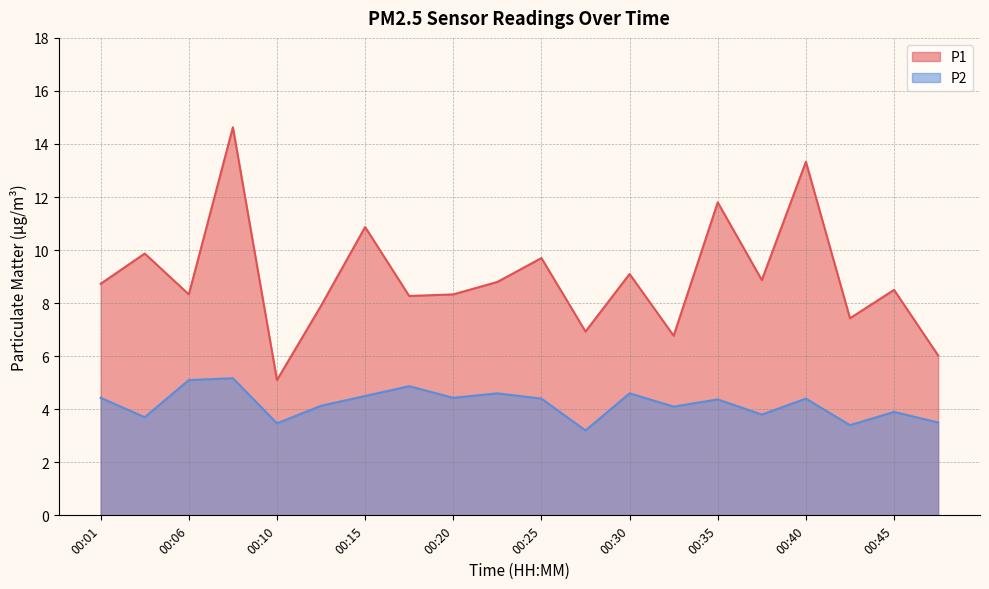

At which label does P2 reach its minimum?

00:28